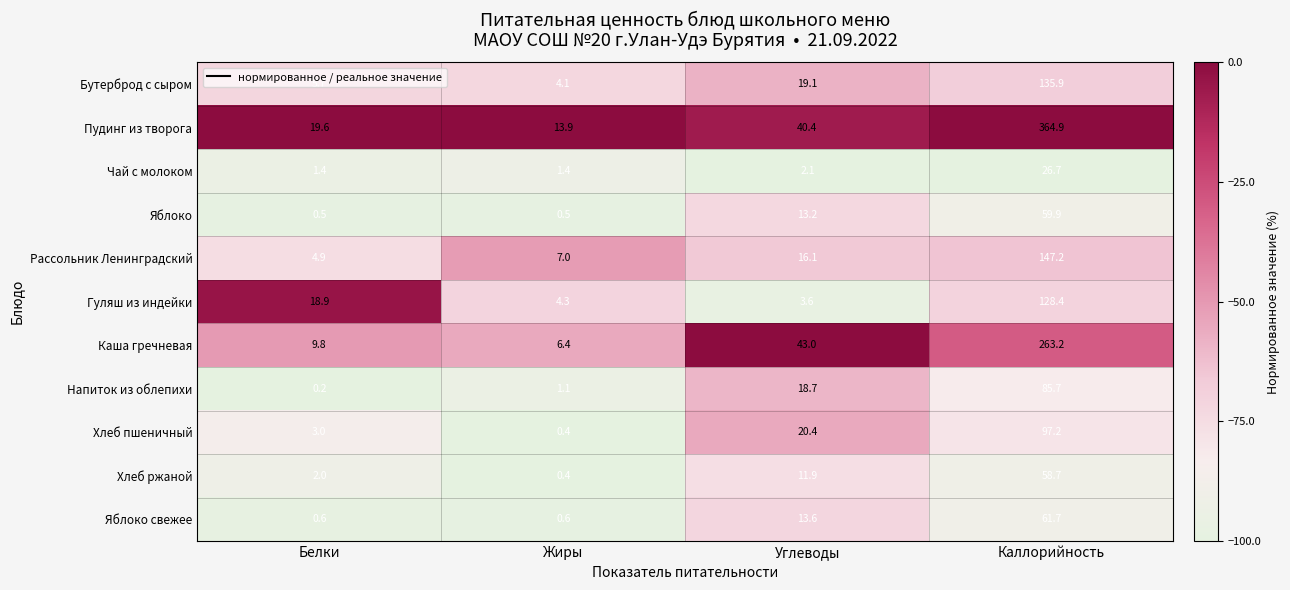

Which series has the largest total across all categories?

Пудинг из творога